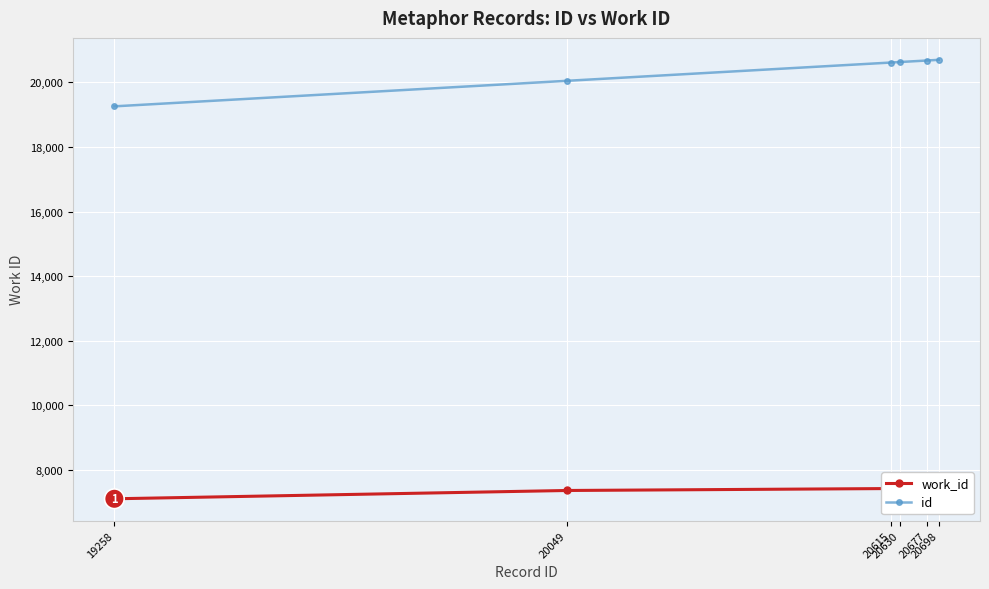

Reading left to right, what are all the values shown in this chart?

work_id: 19258=7108	20049=7365	20615=7425	20630=7438	20677=7439	20698=7439
id: 19258=19258	20049=20049	20615=20615	20630=20630	20677=20677	20698=20698